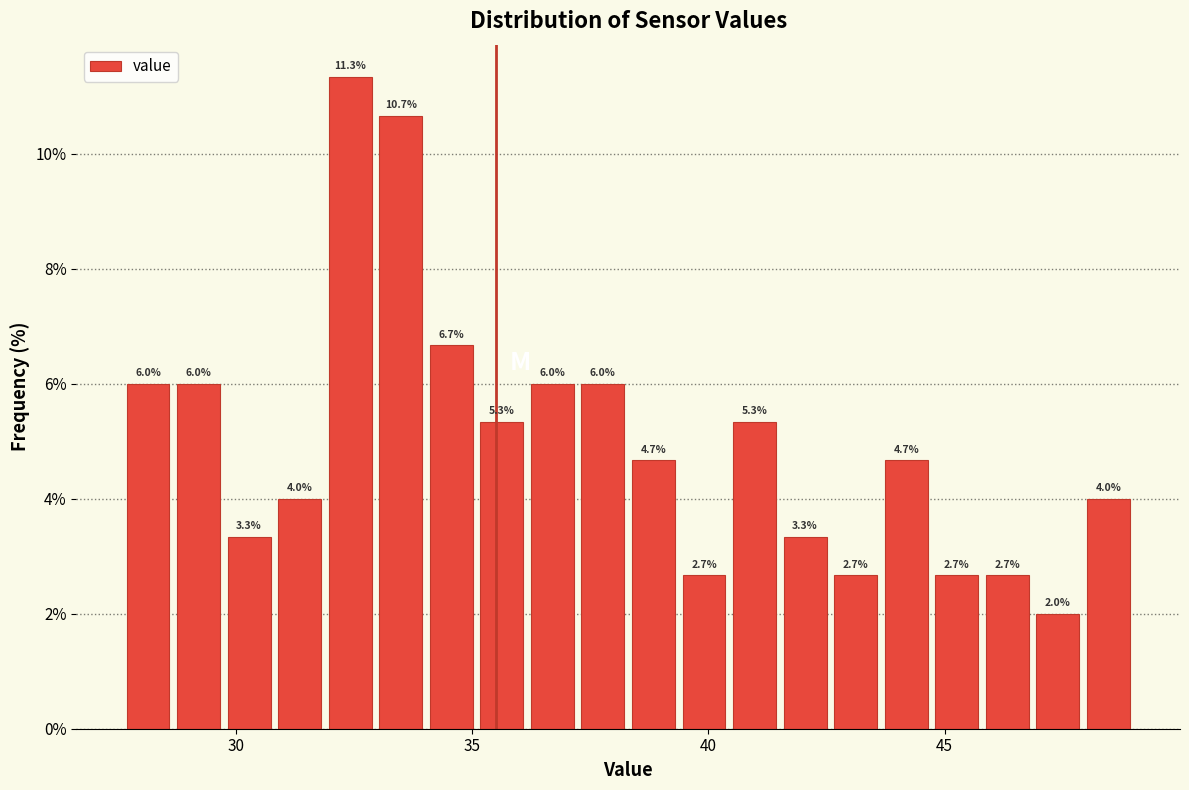

Around what value on the x-axis is the tallest bar? Give the approximate position of its centre, as read against the axis.

32.5